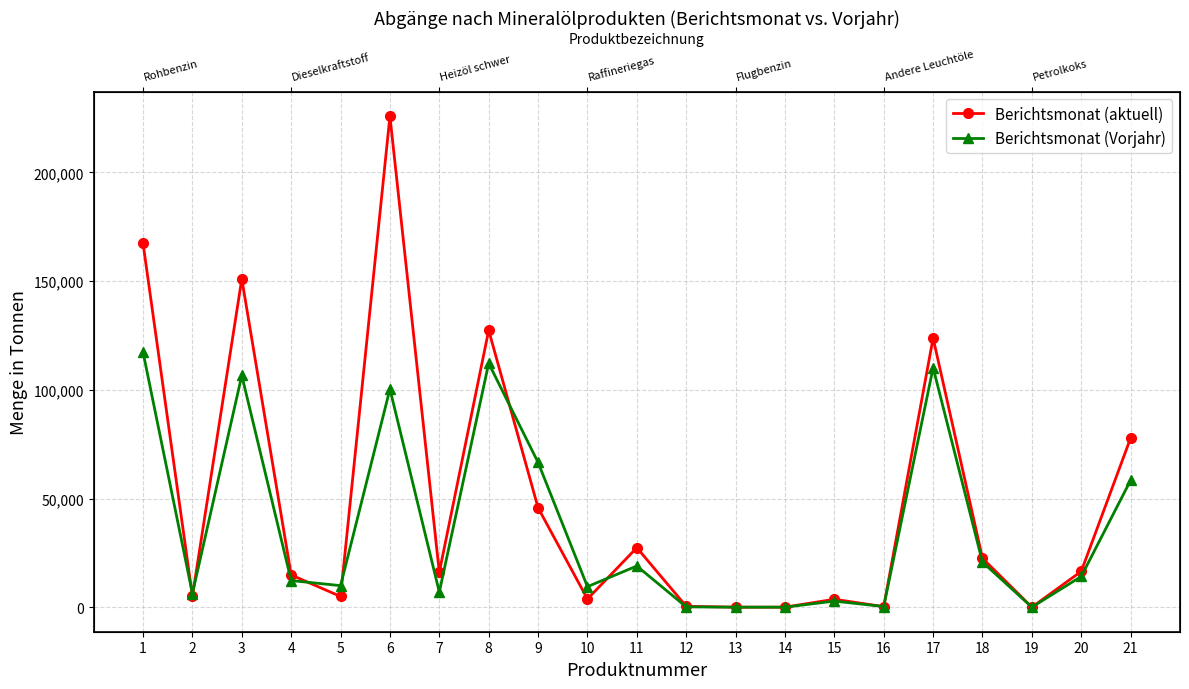

Rank the series at 2 from highest to lowest value.

Berichtsmonat (Vorjahr), Berichtsmonat (aktuell)